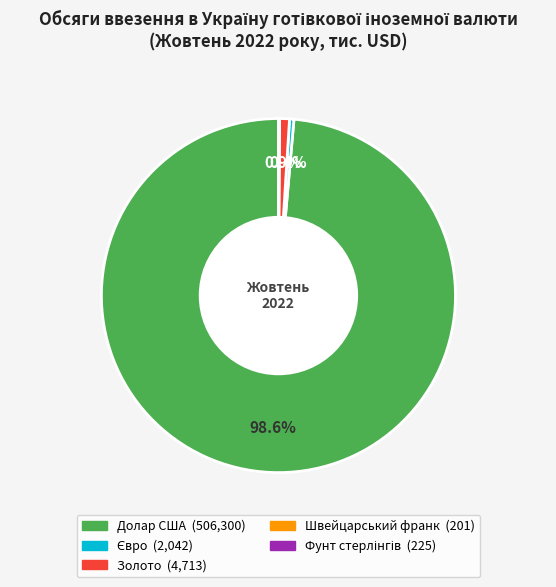

Which category has the biggest portion of the pie?

Долар США